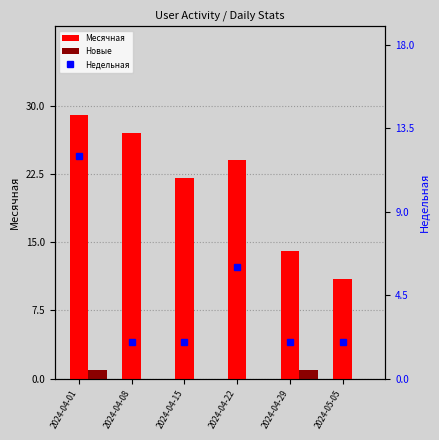

Rank the series by their maximum value, from lowest to highest.

Новые, Недельная, Месячная